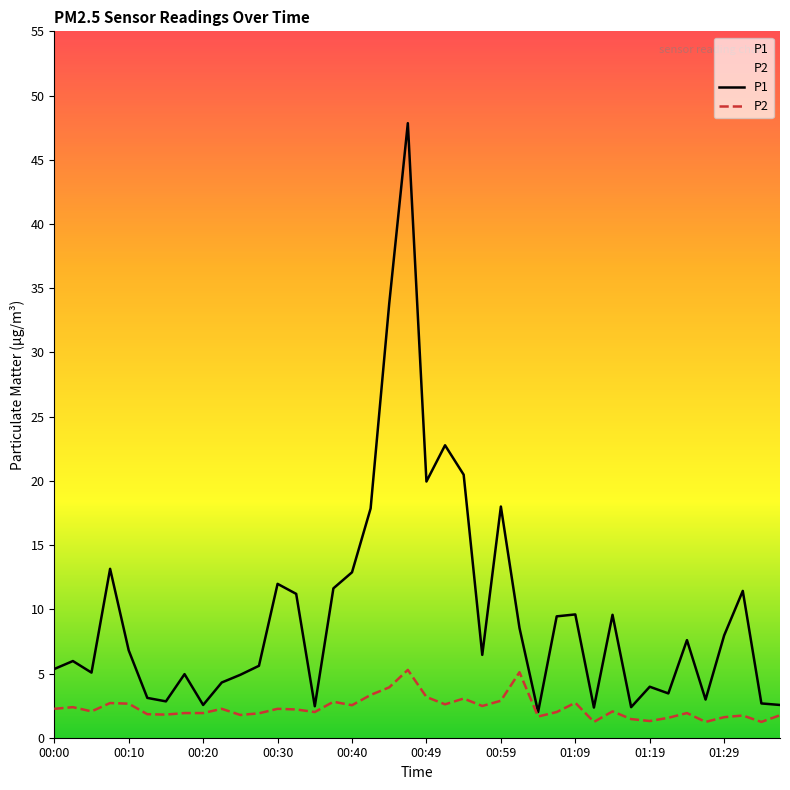

How many interior local peaks does the P1 series have?

12